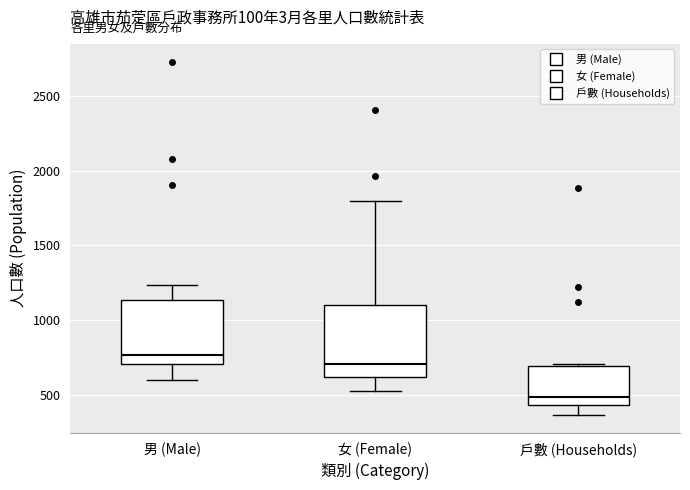

Comparing the boxes themselves (not the whiskers), which one is the tallest?

女 (Female)